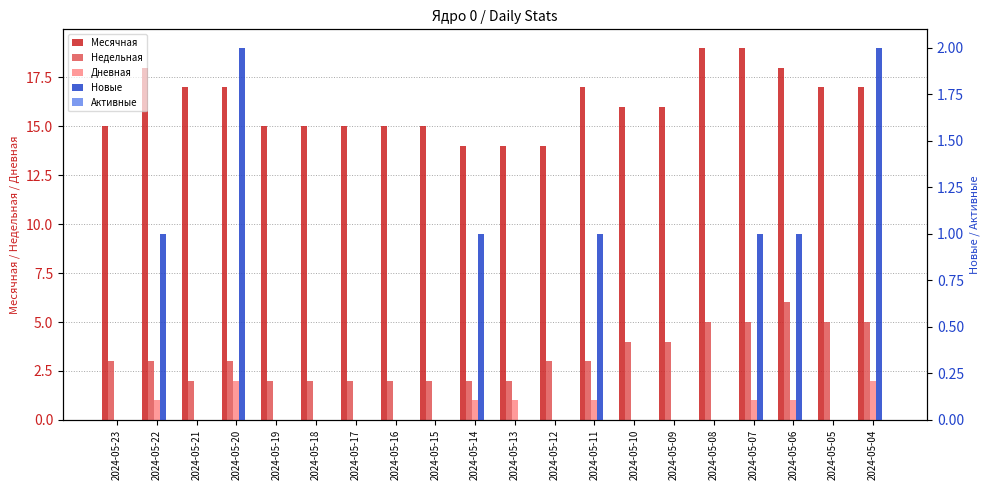

What are all the series names shown in the legend?

Месячная, Недельная, Дневная, Новые, Активные